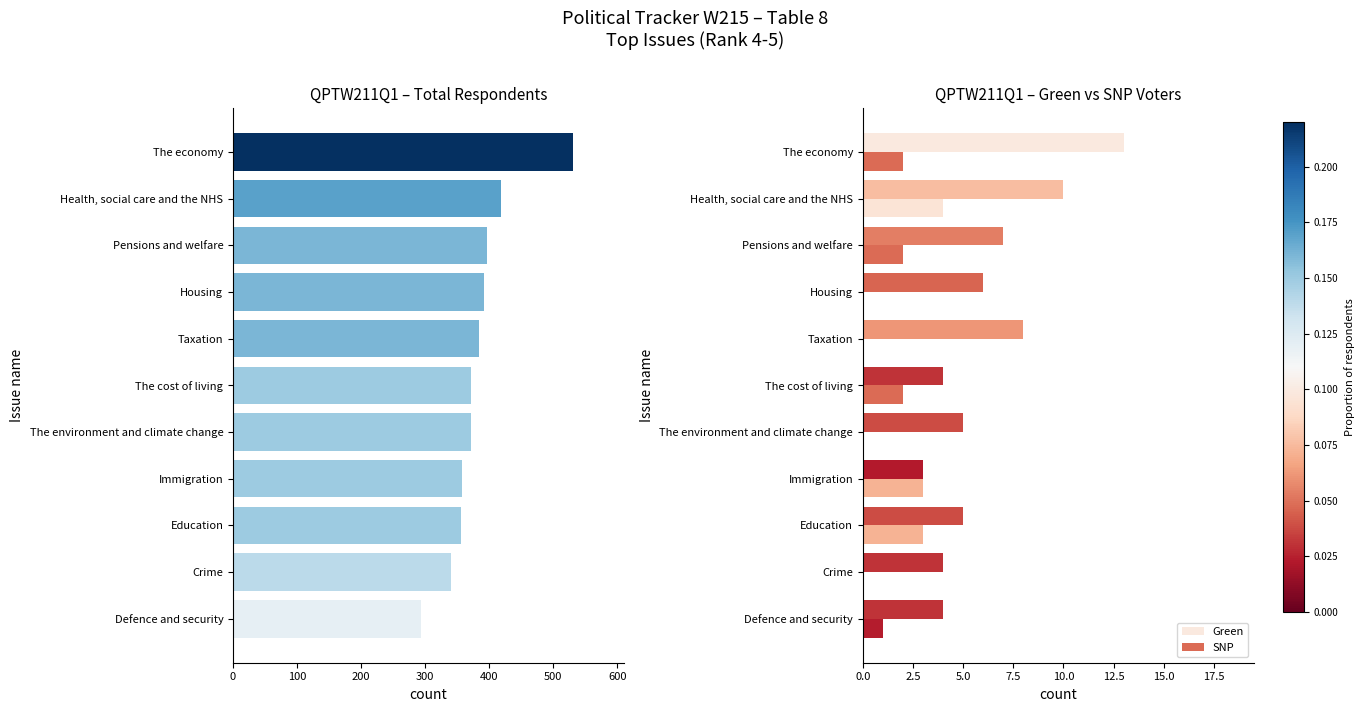

The value of Green at The environment and climate change is 9. True or false?

False